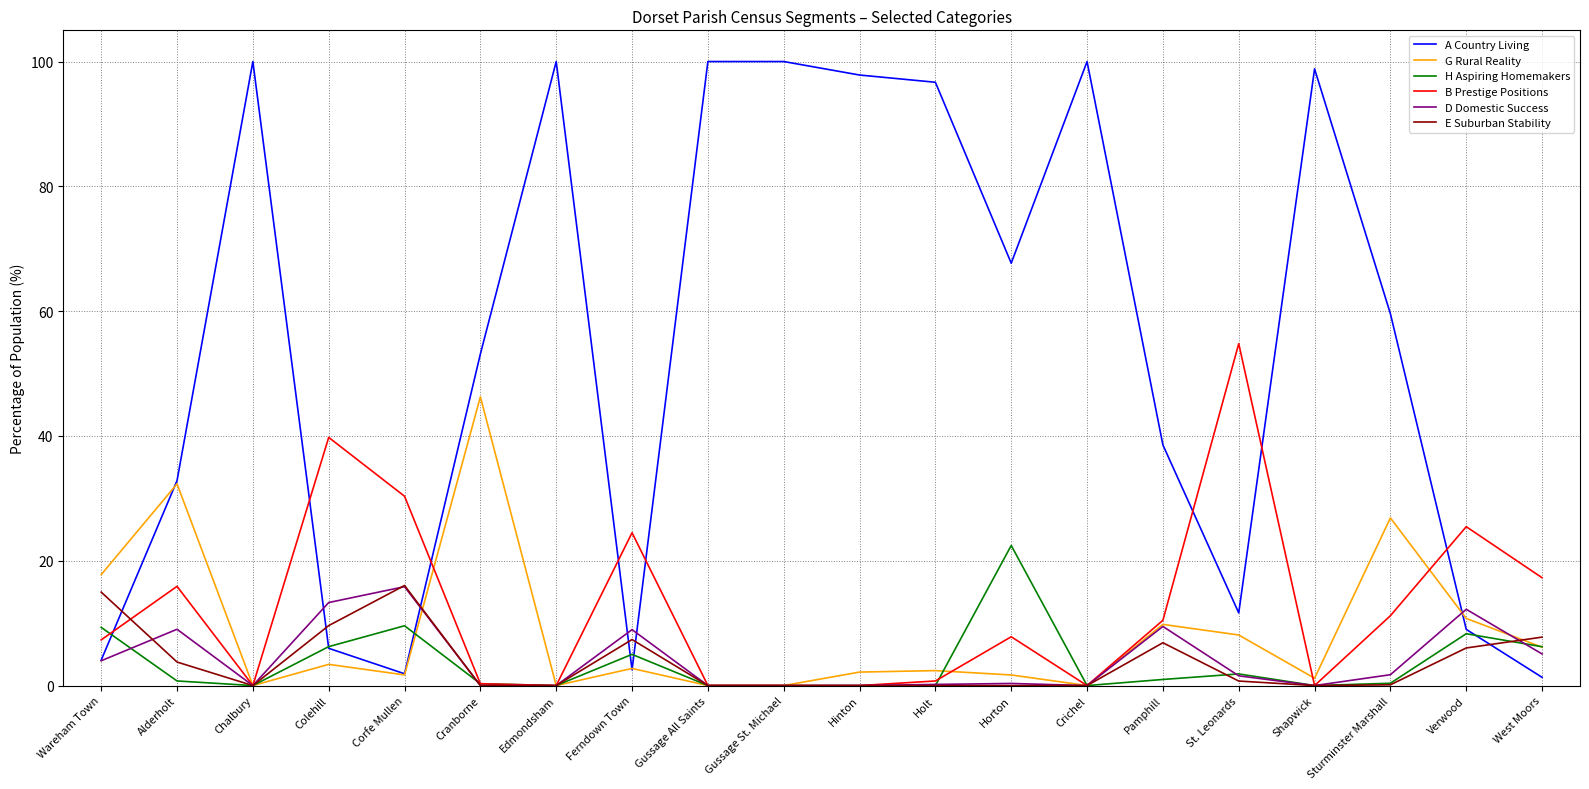

What are all the series names shown in the legend?

A Country Living, G Rural Reality, H Aspiring Homemakers, B Prestige Positions, D Domestic Success, E Suburban Stability